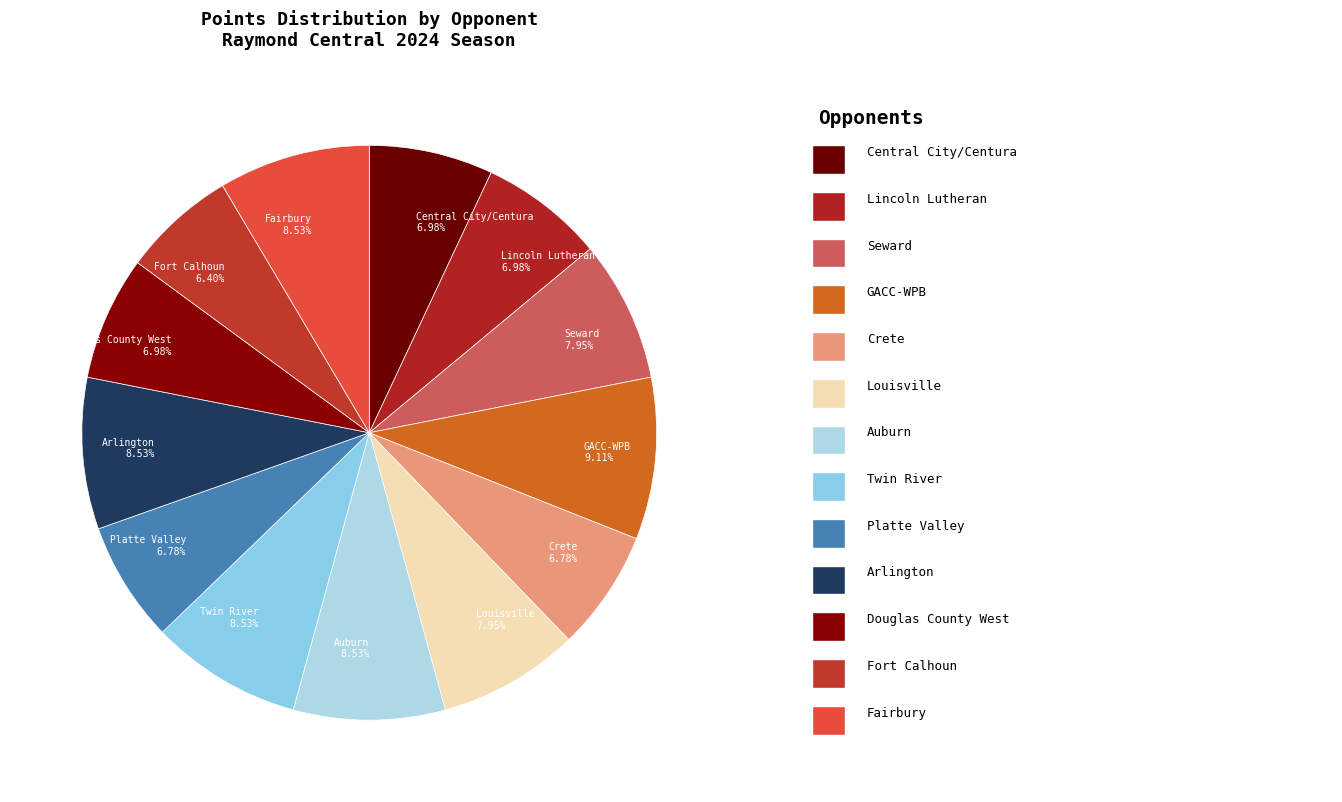

What is the ratio of the value at Lincoln Lutheran to the value at Platte Valley?

1.0